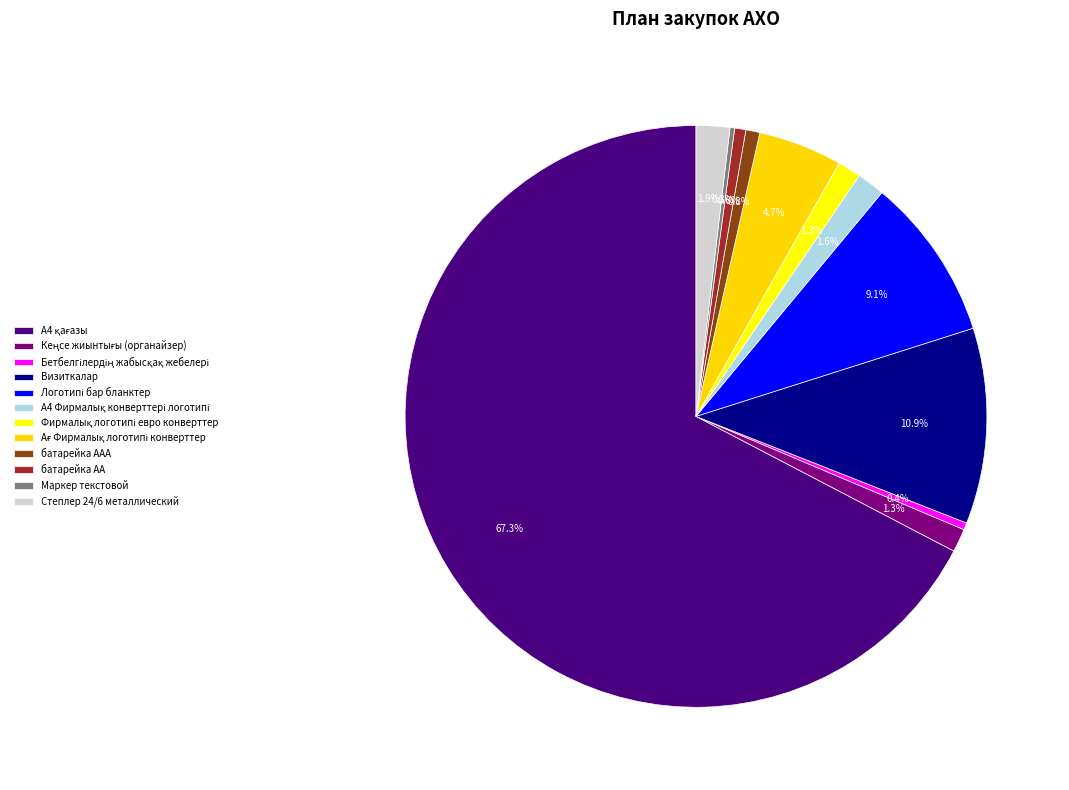

True or false: батарейка АА accounts for 7% of the total.

False